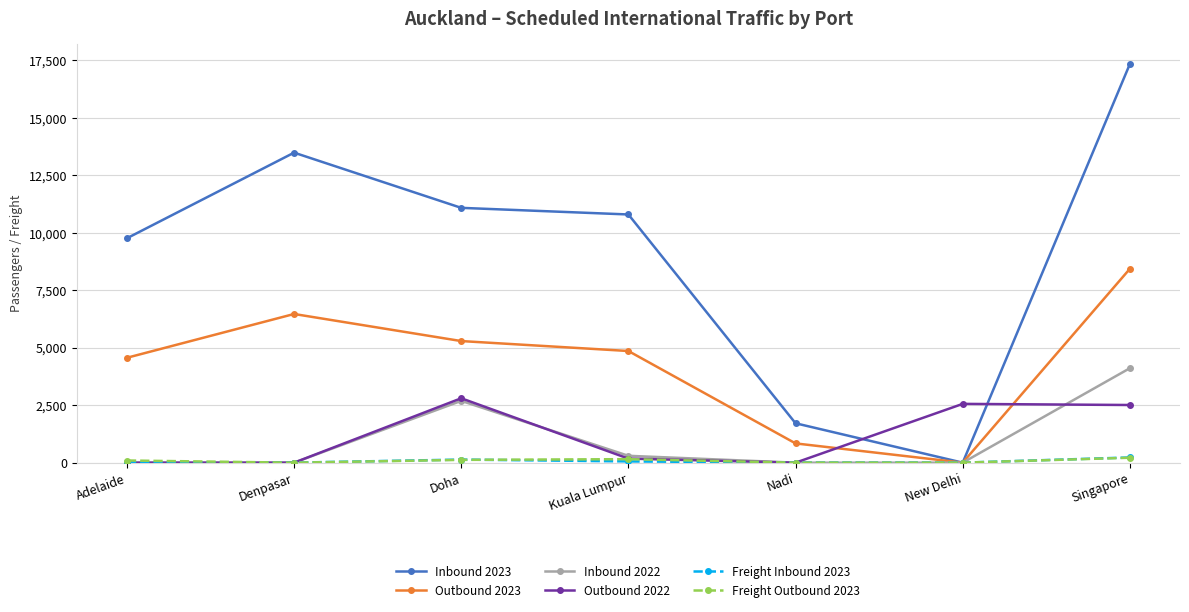

At which category is the sum across all series the highest?

Singapore